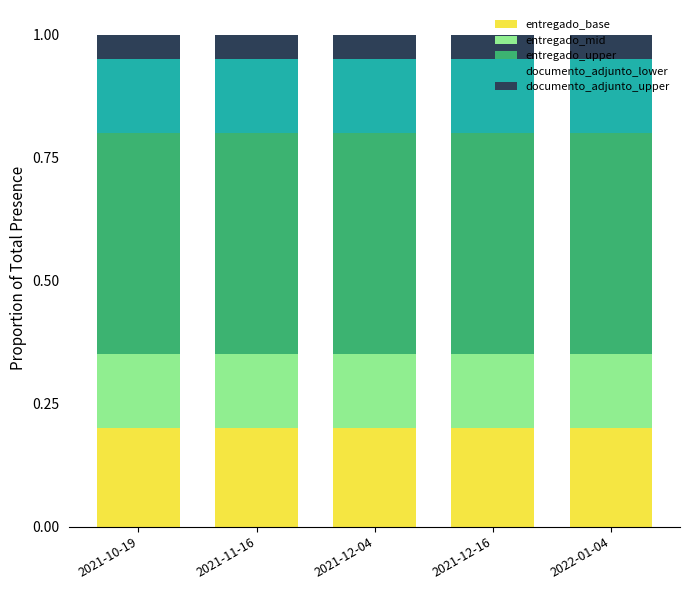

The value of entregado_base at 2021-10-19 is 0.2. True or false?

True